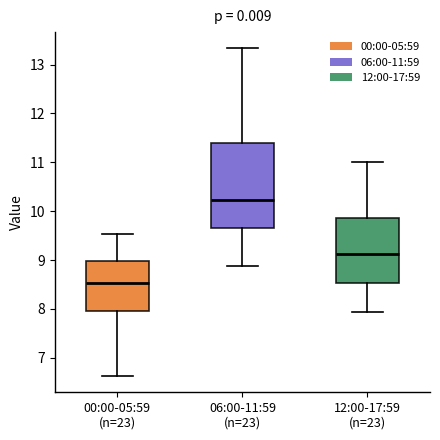

Reading left to right, transcribe this box plot: for each box, give where its median line is, the range the box spans, and where its two whiskers end, as read against the y-axis. The values are not printed on the chart, so give them approximately, as read against the axis.

00:00-05:59 (n=23): median 8.5, box 8.0 to 9.0, whiskers 6.6 to 9.5
06:00-11:59 (n=23): median 10.2, box 9.7 to 11.4, whiskers 8.9 to 13.3
12:00-17:59 (n=23): median 9.1, box 8.5 to 9.9, whiskers 7.9 to 11.0